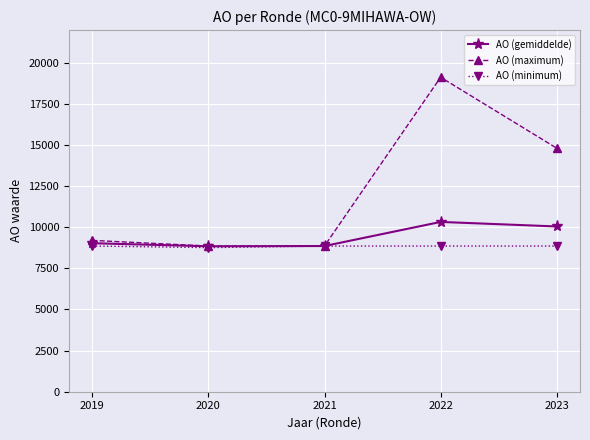

Rank the series by their maximum value, from highest to lowest.

AO (maximum), AO (gemiddelde), AO (minimum)